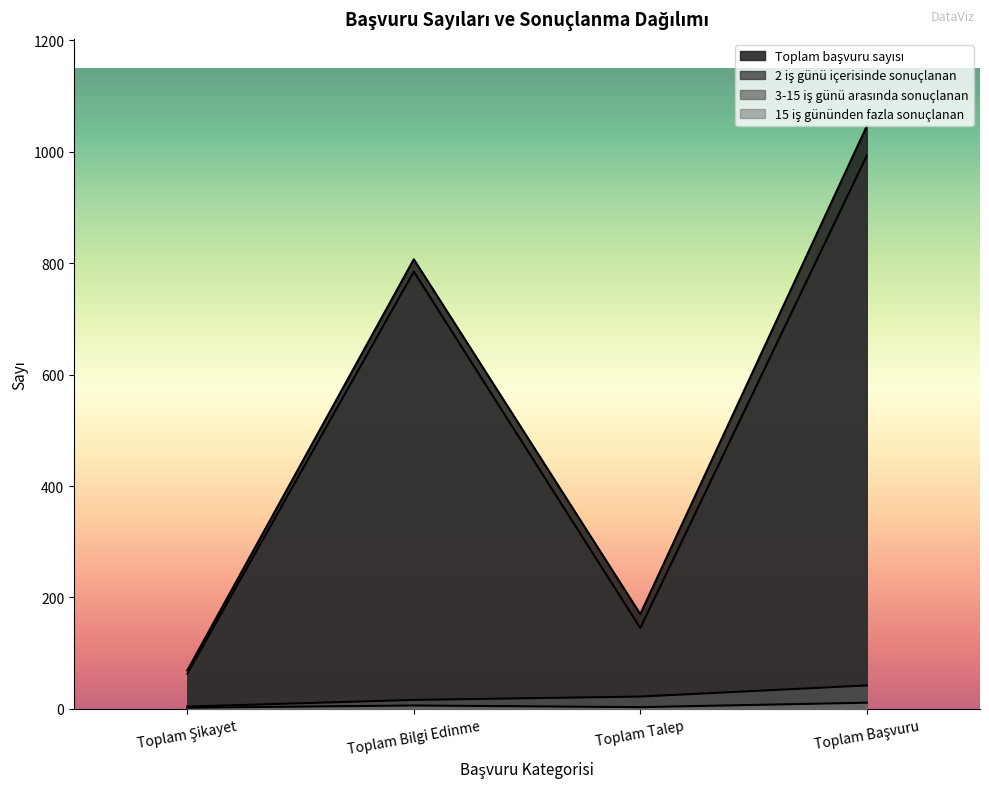

What is the sum of the Toplam başvuru sayısı values at Toplam Şikayet and Toplam Başvuru?

1115